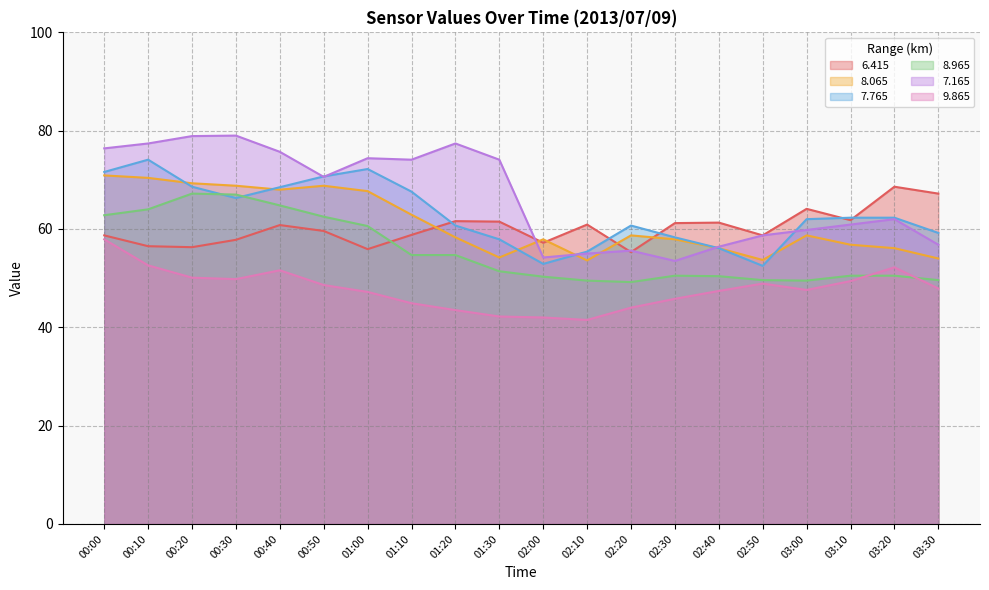

How many values in the   8.965 series are below 51?

10